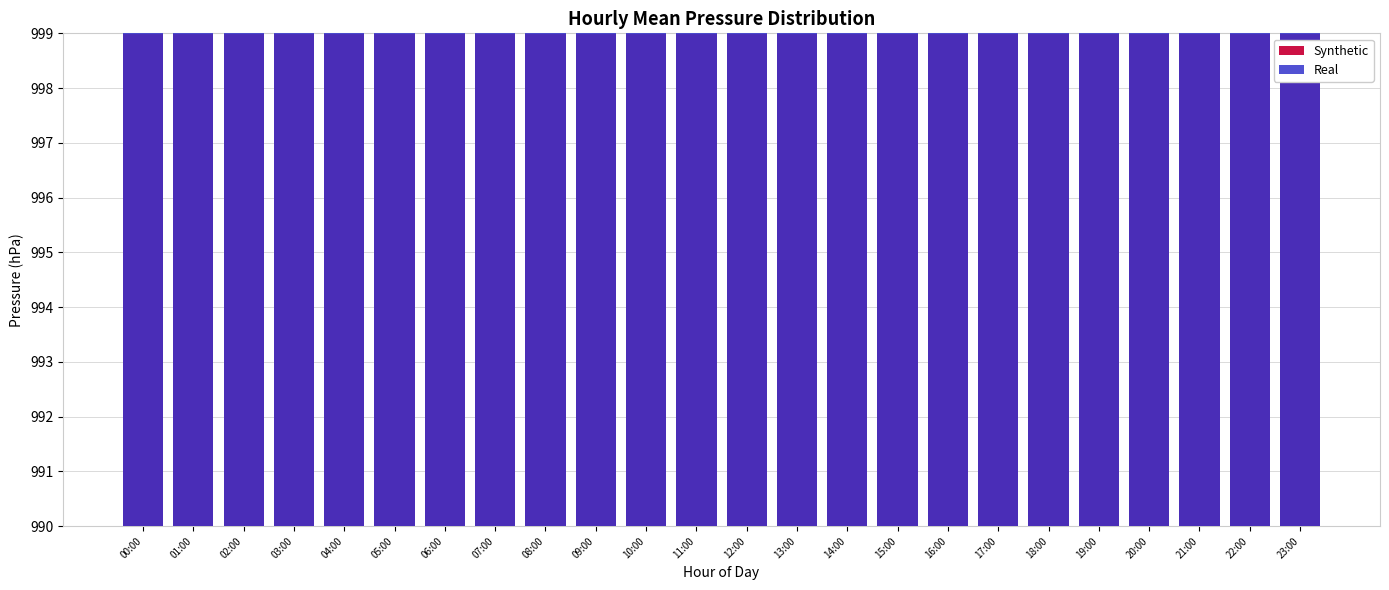

Which label corresponds to the smallest value in the chart?

07:00